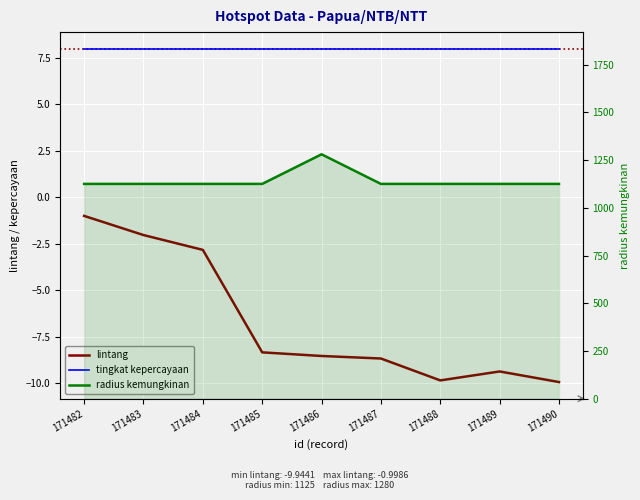

At which label is radius kemungkinan closest to 1202?

171482